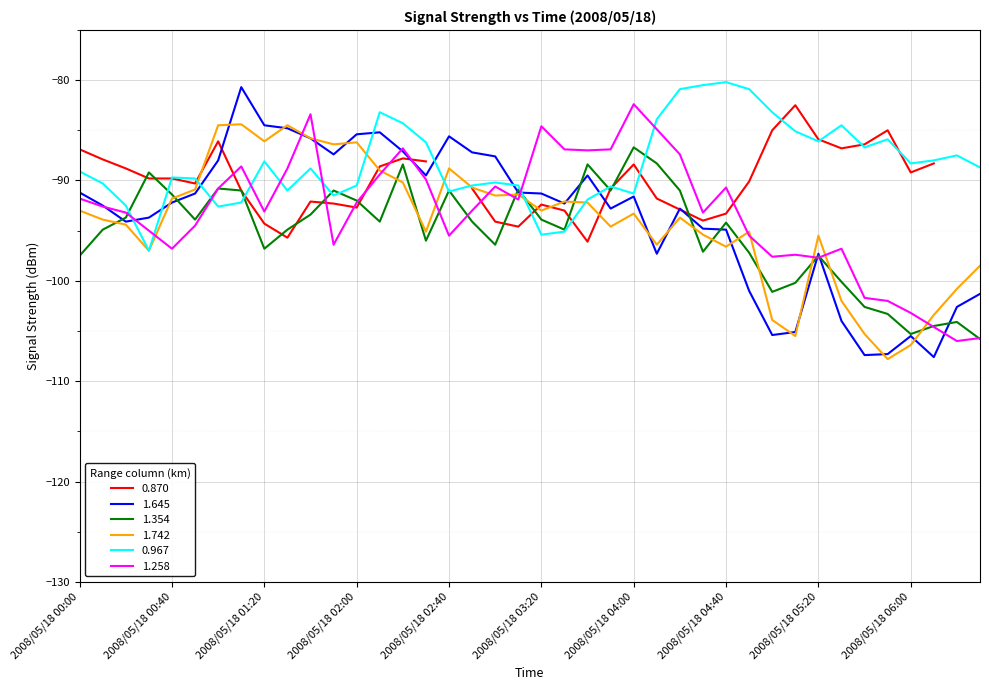

Is it true that 1.258 equals -64.0 at 2008/05/18 00:40?

False